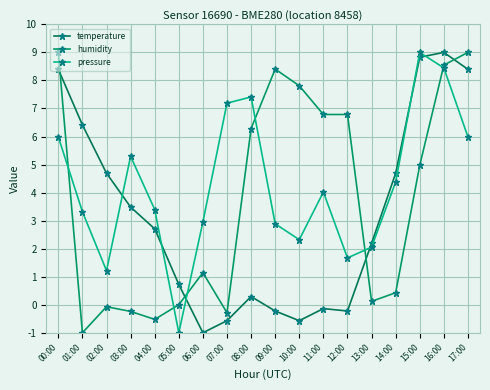

Is this an area chart (filled region under the line)?

No